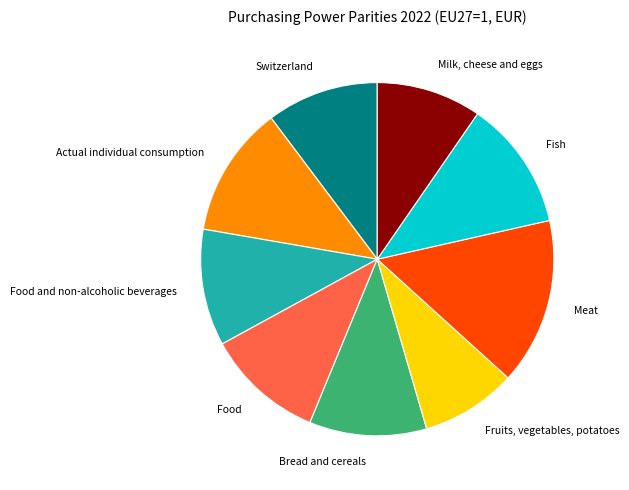

True or false: Bread and cereals accounts for 25% of the total.

False